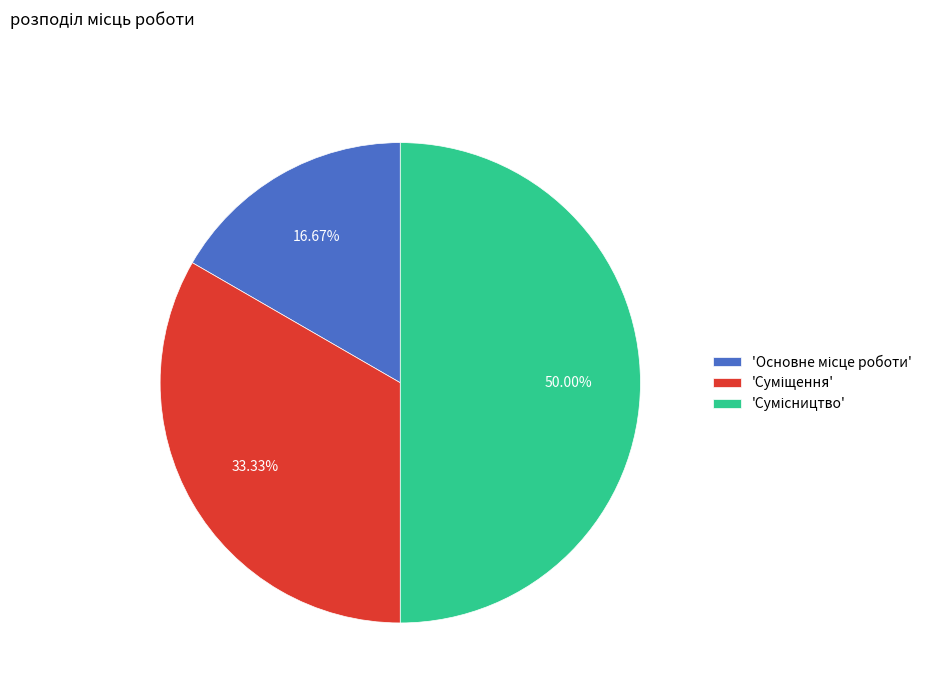

How many slices are in this pie chart?

3